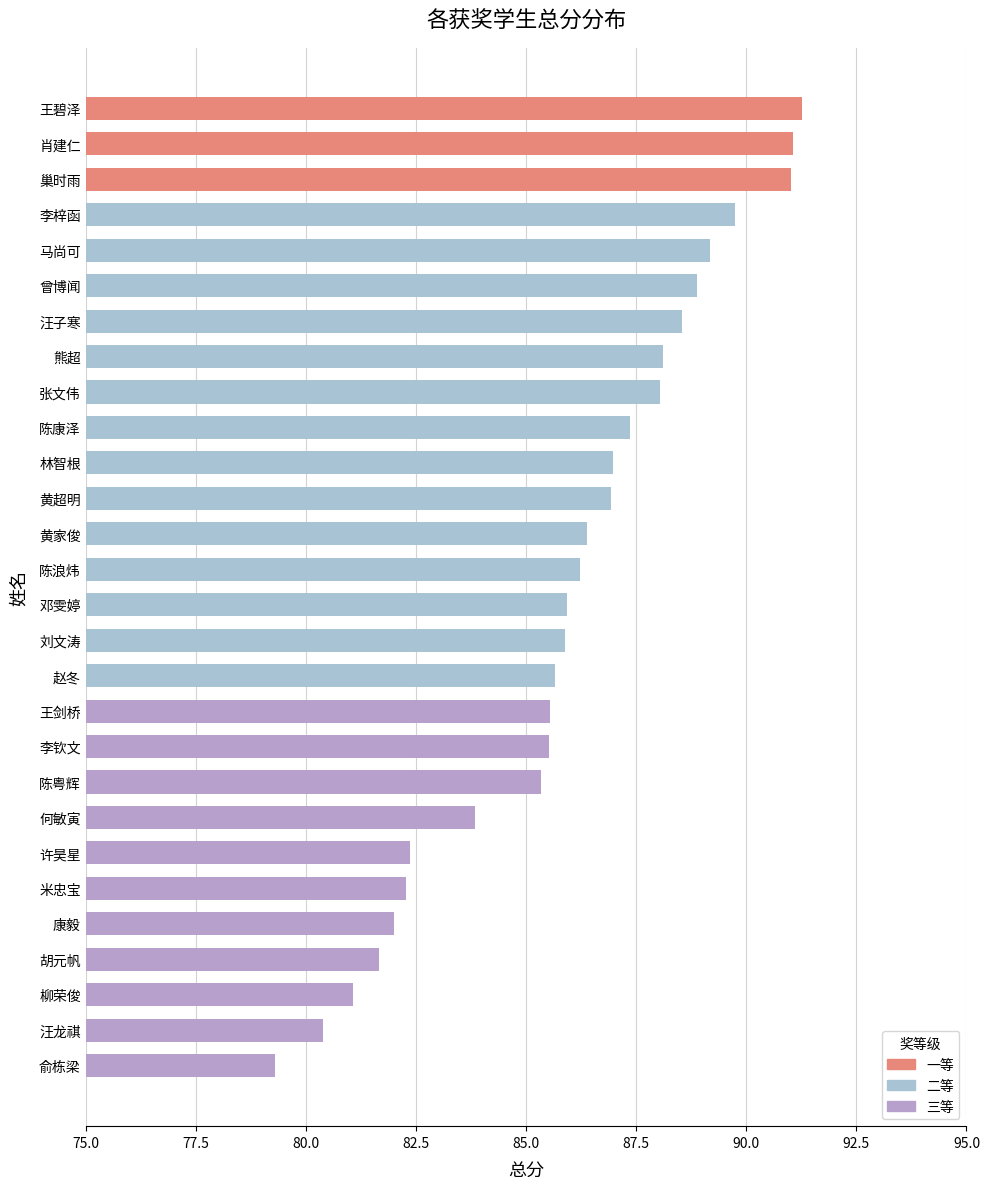

What position from the bottom is 张文伟?

20